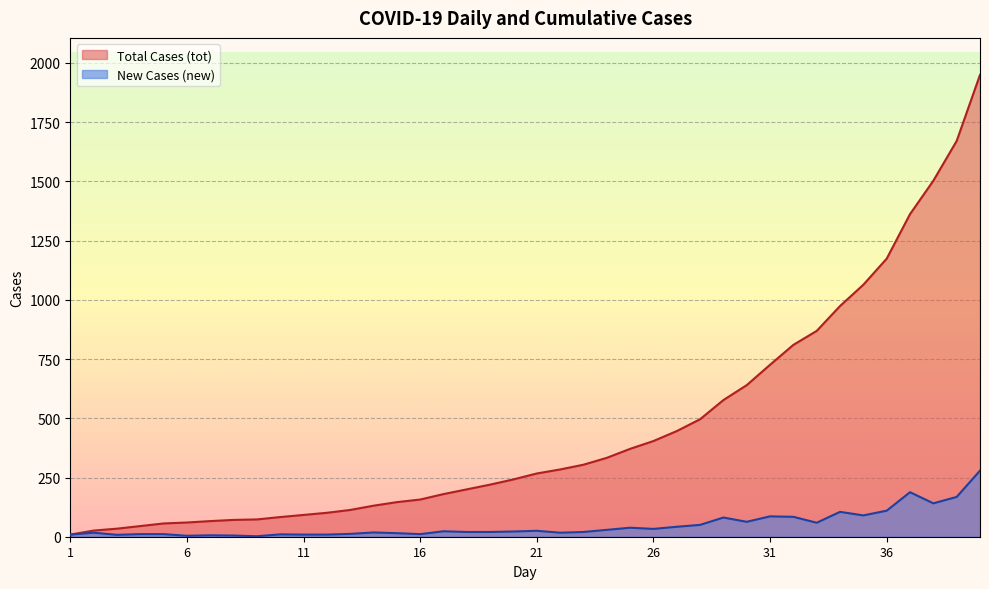

How many lines are shown in the chart?

2